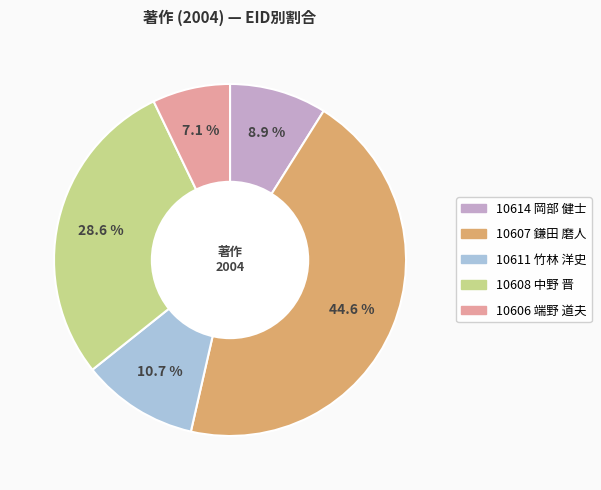

Combined, what portion of the pie is 10614 岡部 健士 and 10608 中野 晋?

37.5%